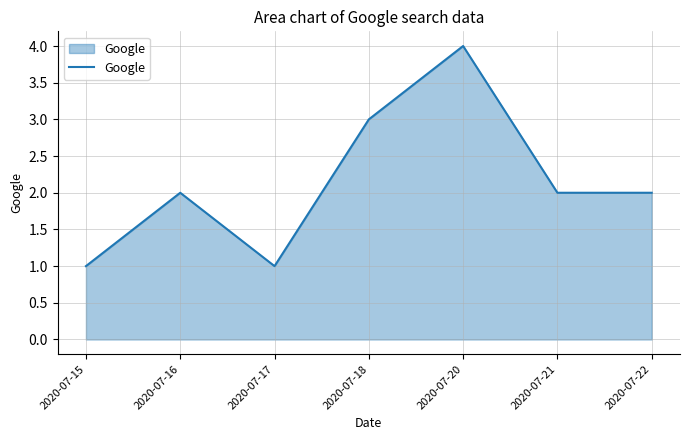

What is the change in value from 2020-07-16 to 2020-07-20?

+2